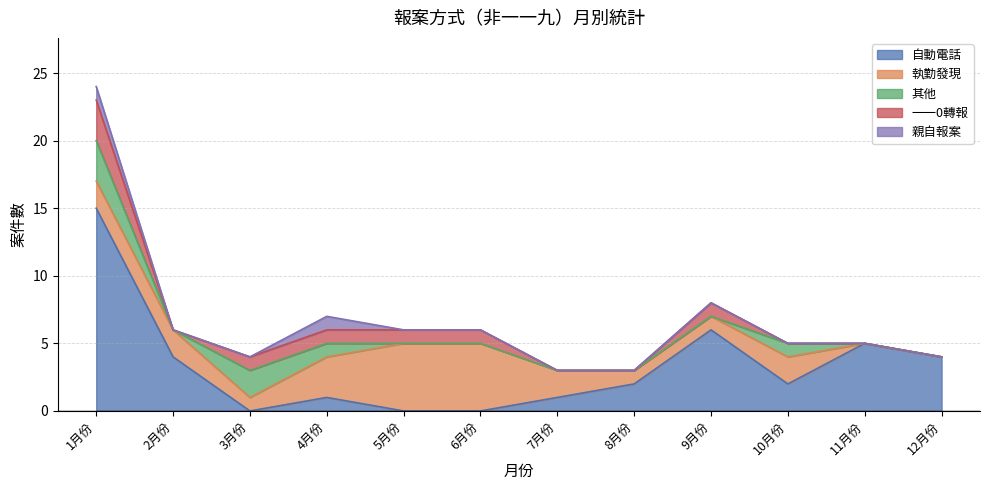

Reading left to right, extract all data points from this chart.

自動電話: 15	4	0	1	0	0	1	2	6	2	5	4
執勤發現: 2	2	1	3	5	5	2	1	1	2	0	0
其他: 3	0	2	1	0	0	0	0	0	1	0	0
一一0轉報: 3	0	1	1	1	1	0	0	1	0	0	0
親自報案: 1	0	0	1	0	0	0	0	0	0	0	0